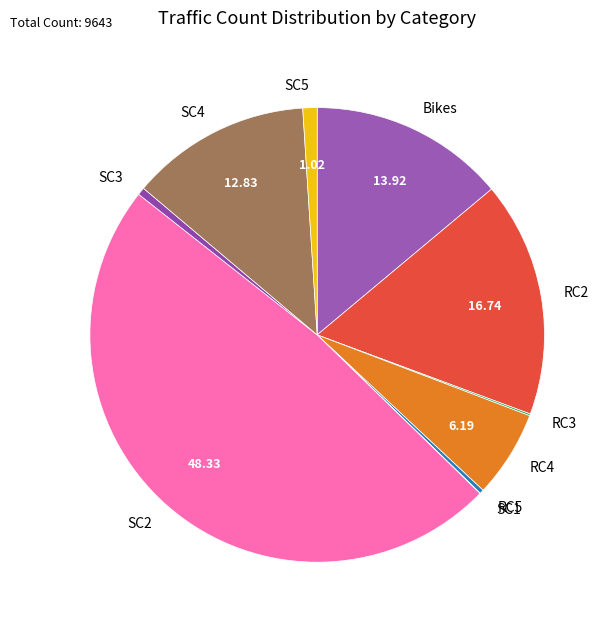

Which slice is the largest?

SC2